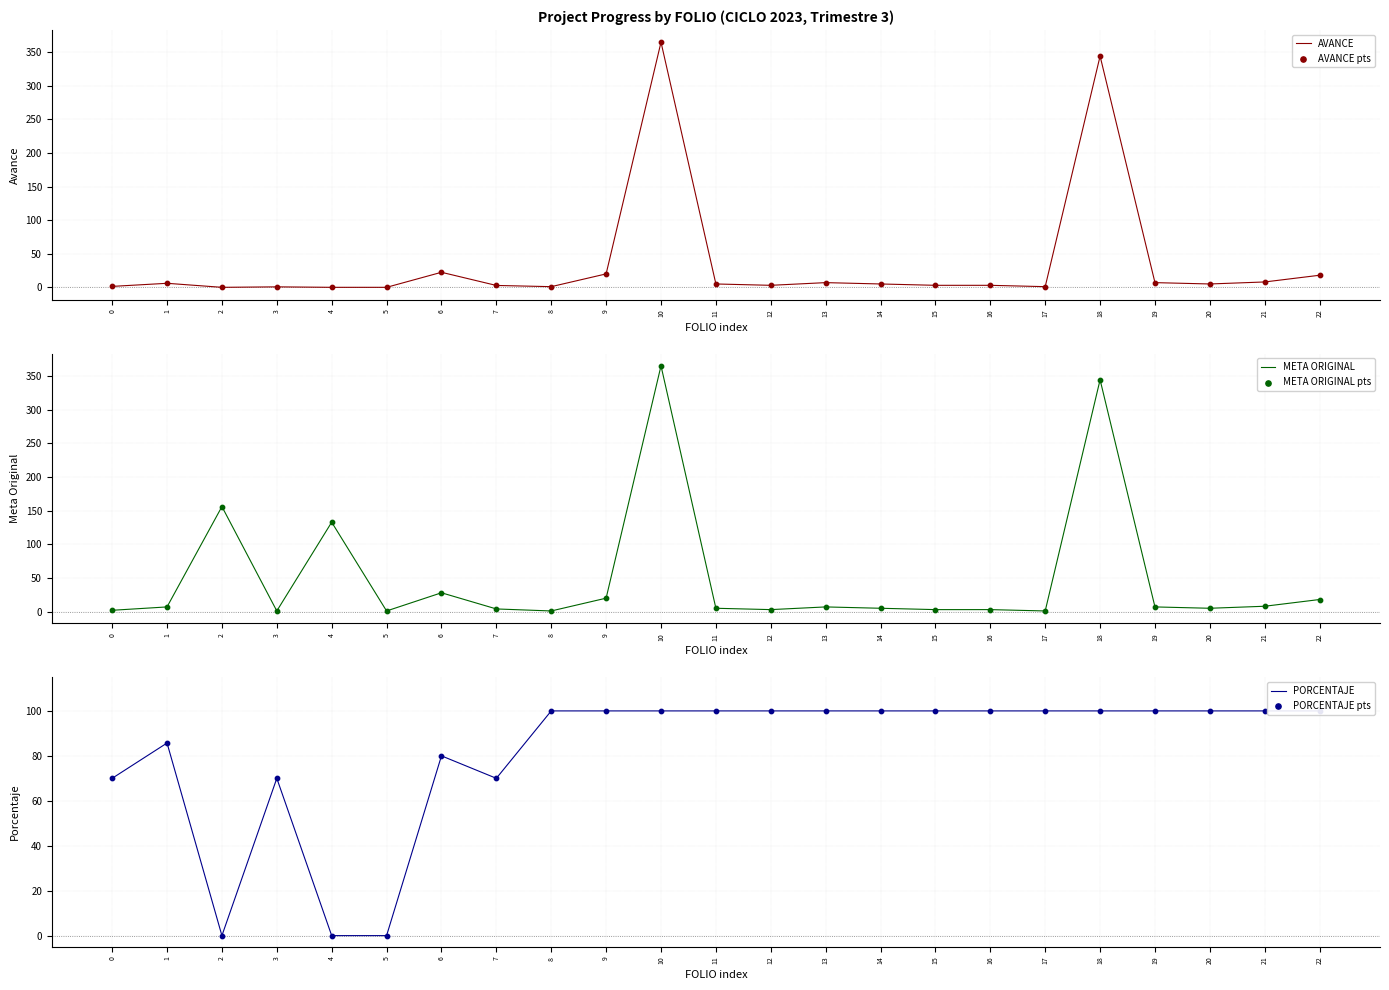

What are all the series names shown in the legend?

AVANCE, AVANCE pts, META ORIGINAL, META ORIGINAL pts, PORCENTAJE, PORCENTAJE pts